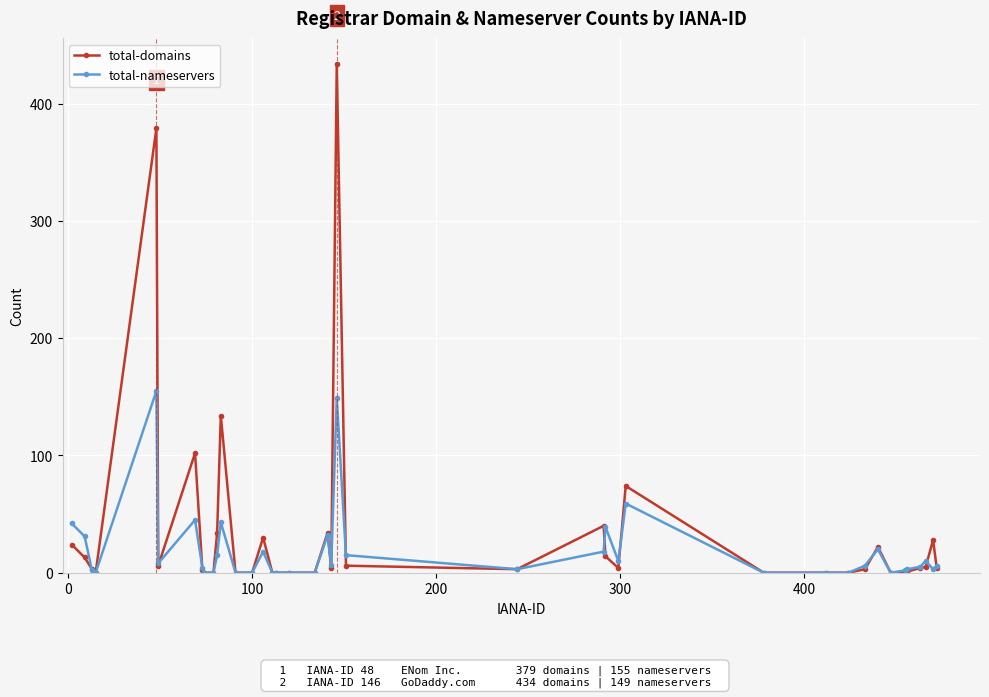

Which series has the largest range (max minus min)?

total-domains